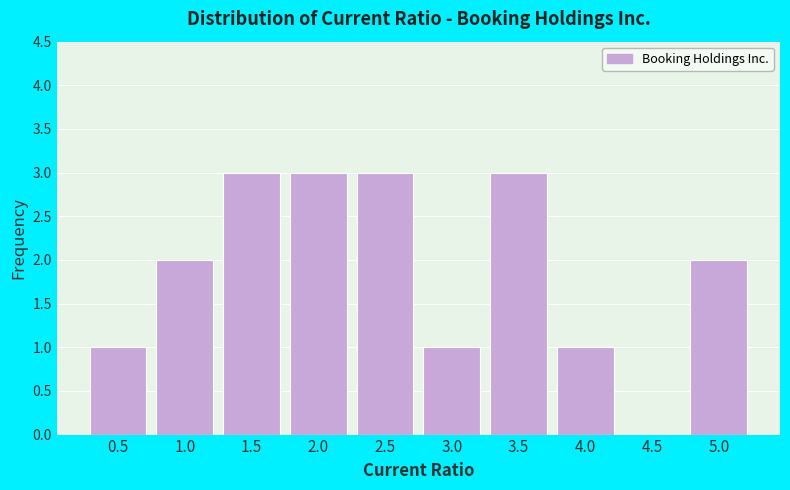

Reading left to right, what are all the values shown in this chart?

0.5=1	1.0=2	1.5=3	2.0=3	2.5=3	3.0=1	3.5=3	4.0=1	4.5=0	5.0=2